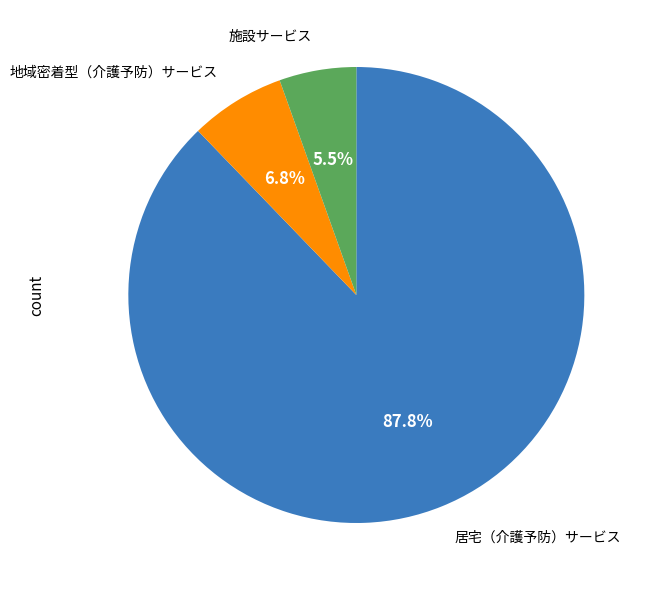

Is there a majority slice in this chart?

Yes